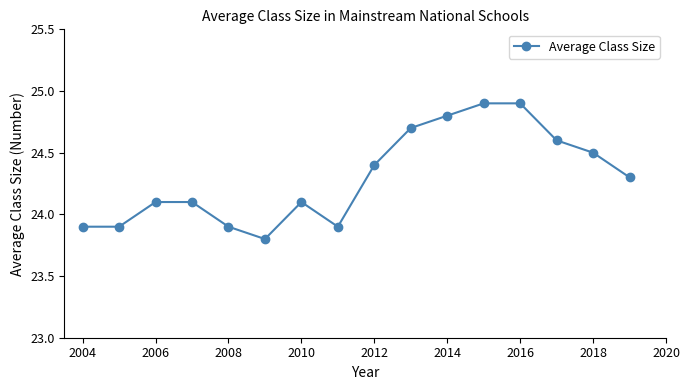

How many values are below 24?

5